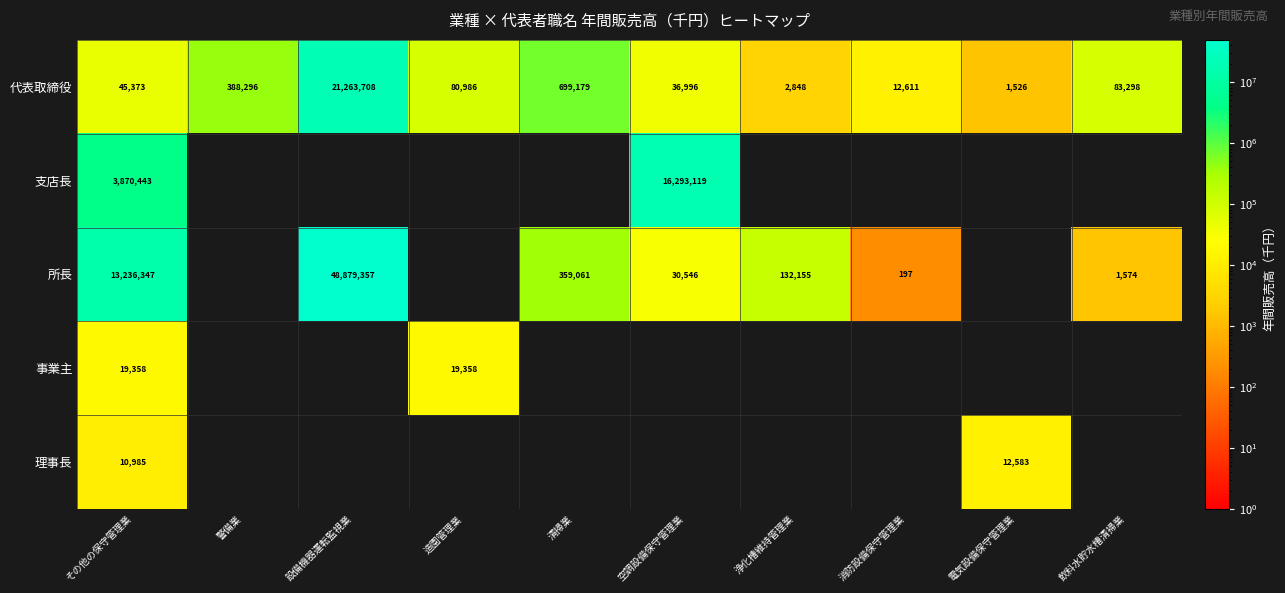

At which label does 代表取締役 reach its peak?

設備機器運転監視業